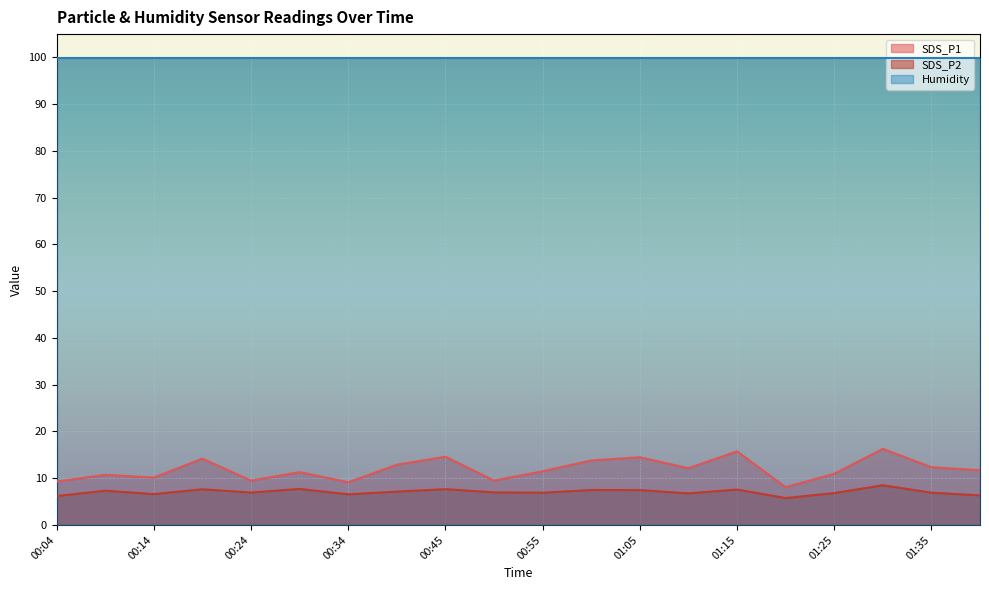

What is the average value of the SDS_P2 series?

7.1